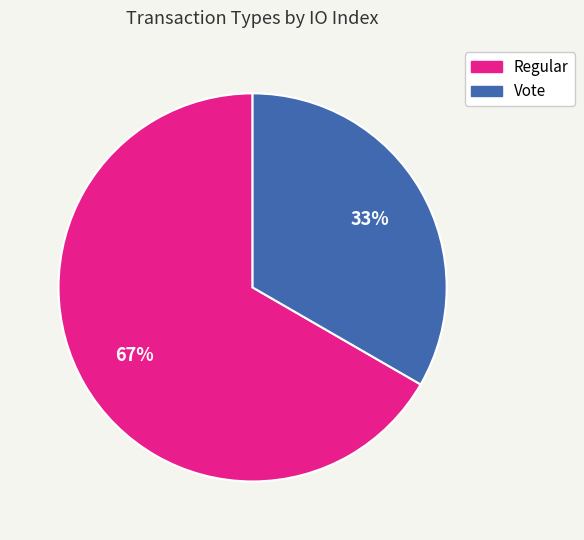

What is the ratio of the value at Regular to the value at Vote?

2.0